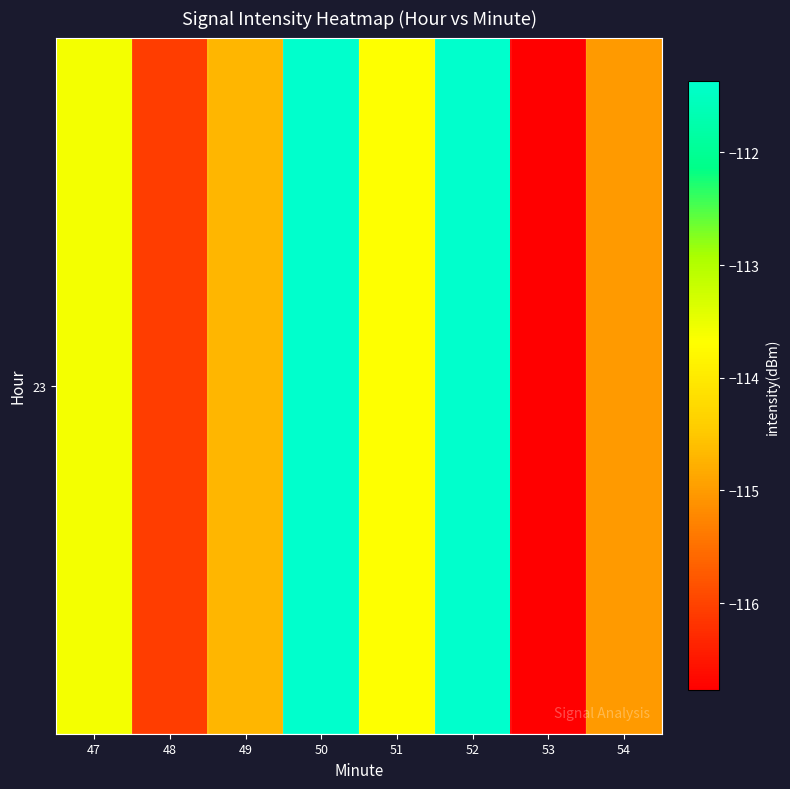

Count the number of data series in this chart.

1